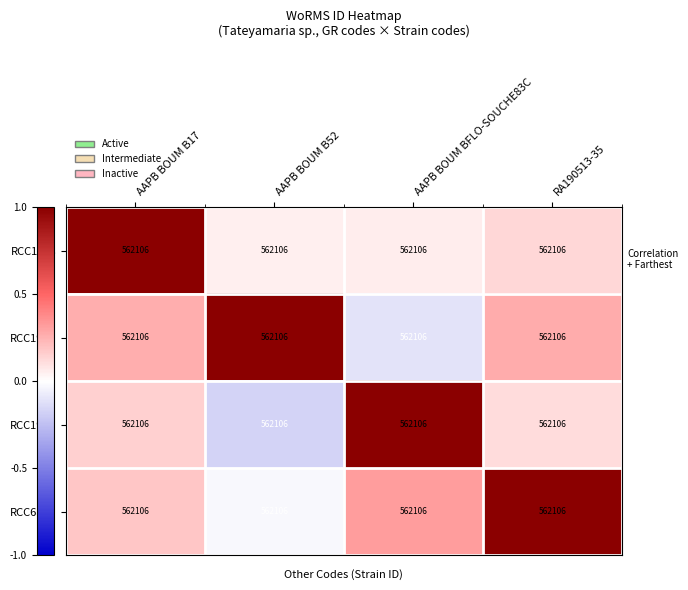

At which category does the chart reach its minimum across all series?

AAPB BOUM B52